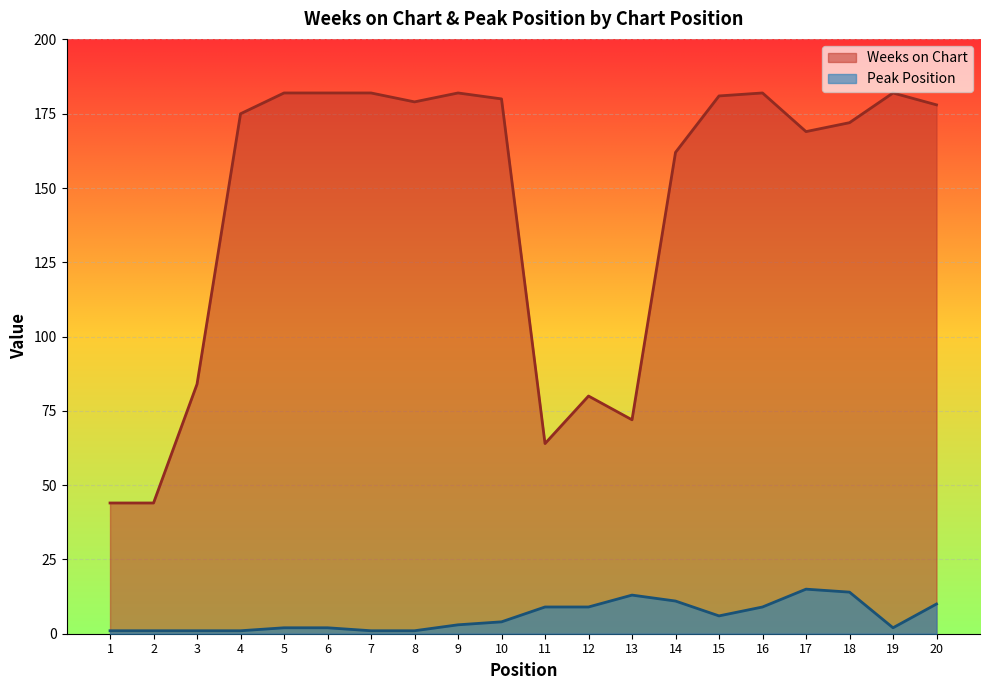

What is the greatest value displayed?

182